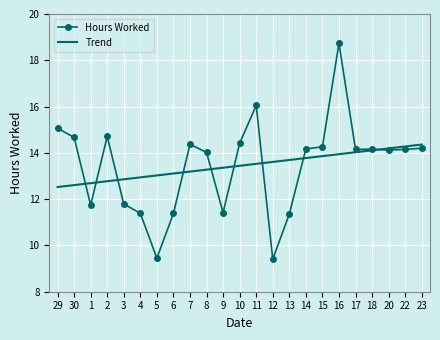

Which series has the widest spread of values?

Hours Worked